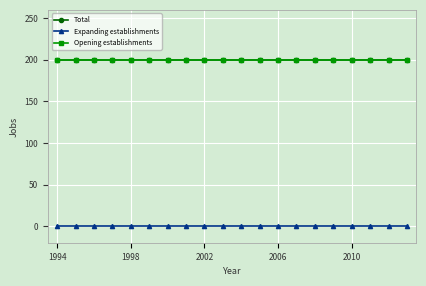

At which category is the sum across all series the highest?

1994